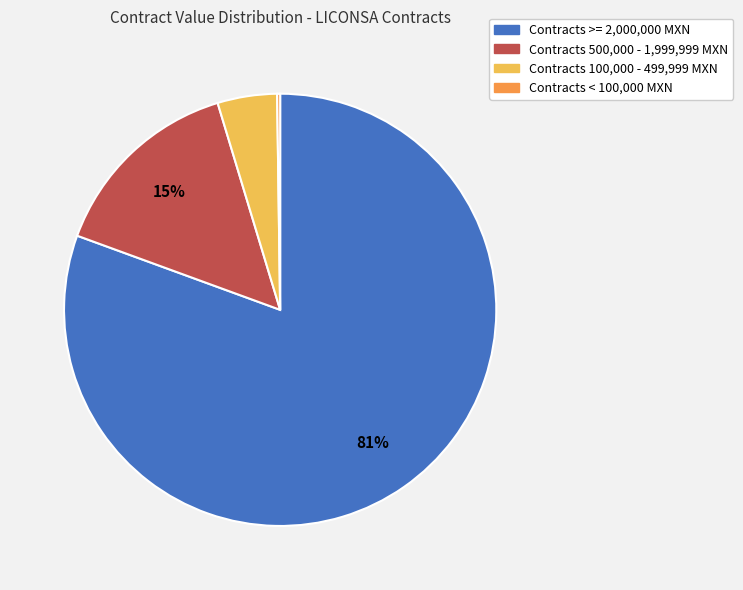

What is the largest slice in the pie chart?

Contracts >= 2,000,000 MXN